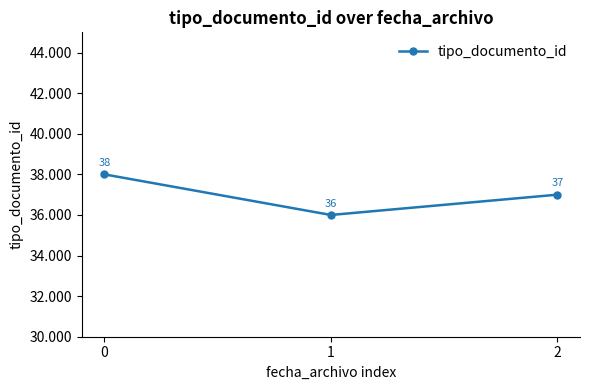

Is it true that the value at 1 is 36?

True